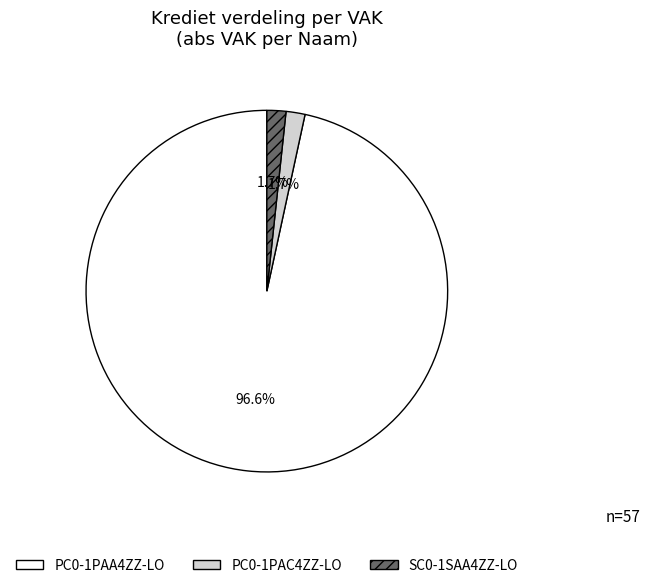

Is PC0-1PAA4ZZ-LO the majority of the pie?

Yes